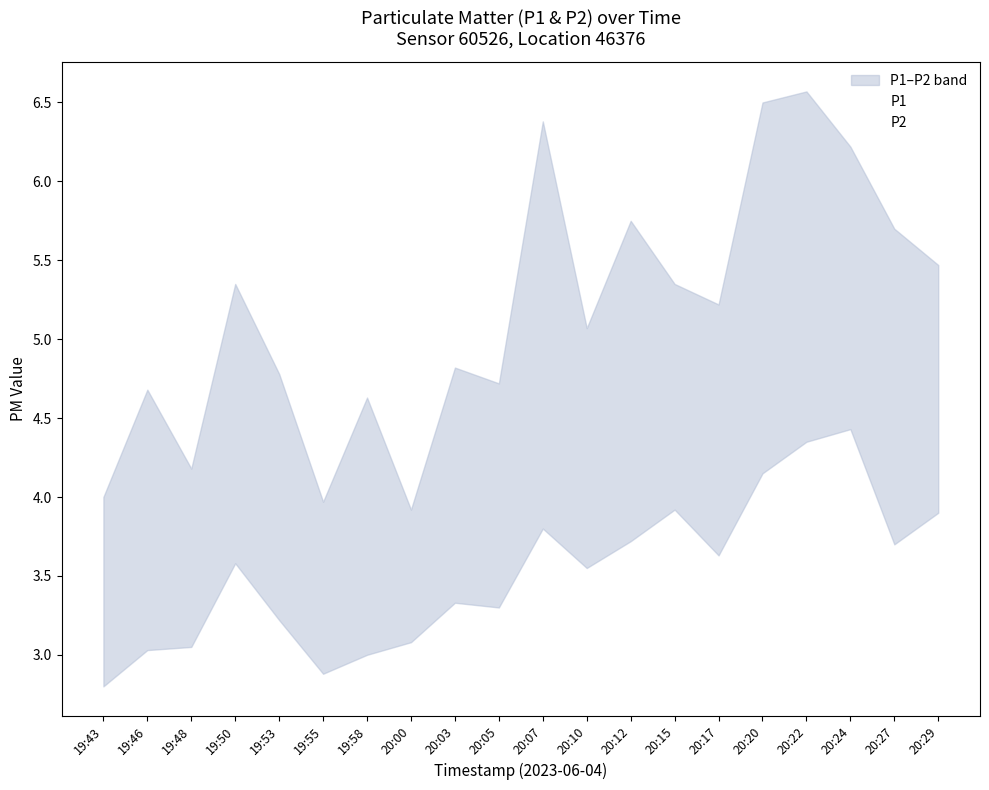

What position from the right is 20:05?

11